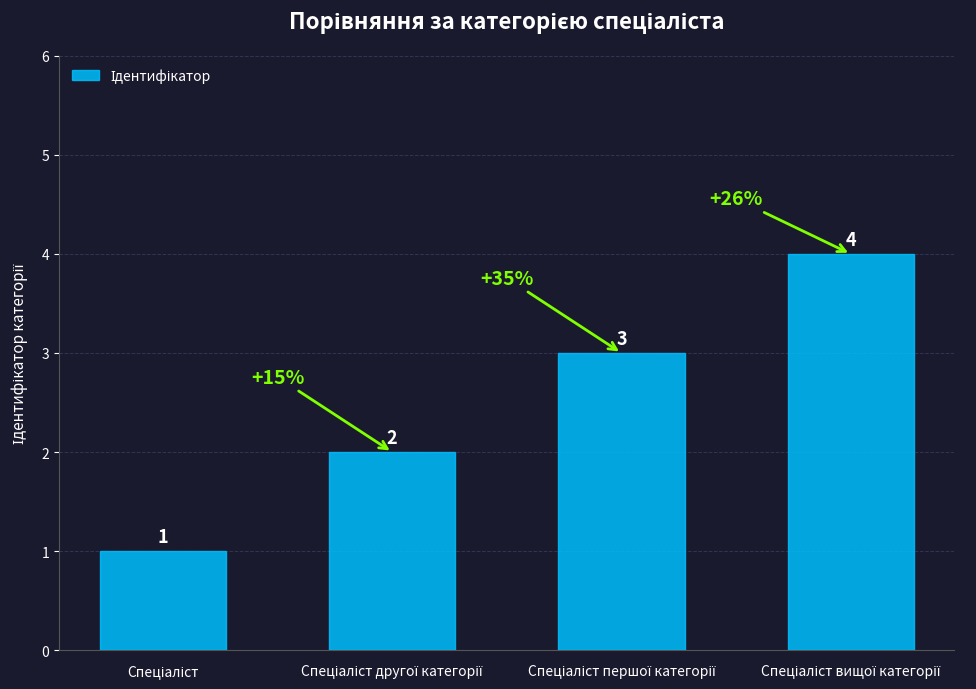

What is the maximum value shown in the chart?

4